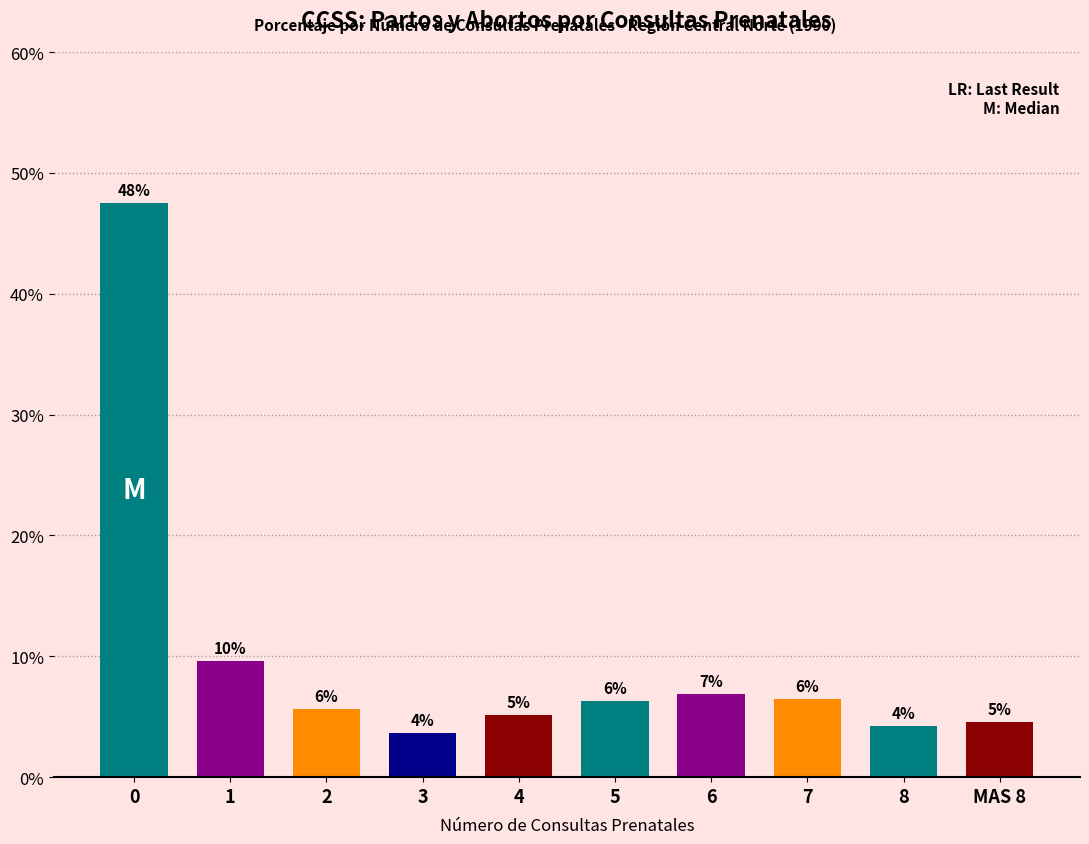

How many bars are there in total?

10